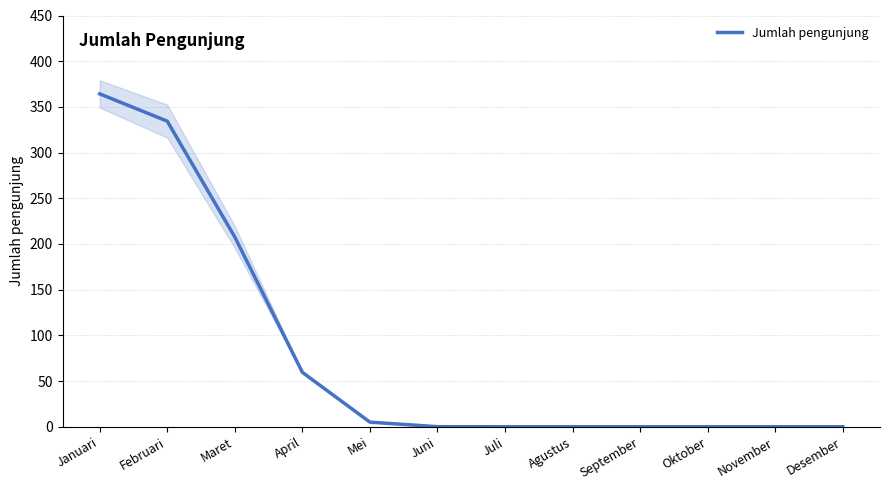

How many lines are shown in the chart?

1